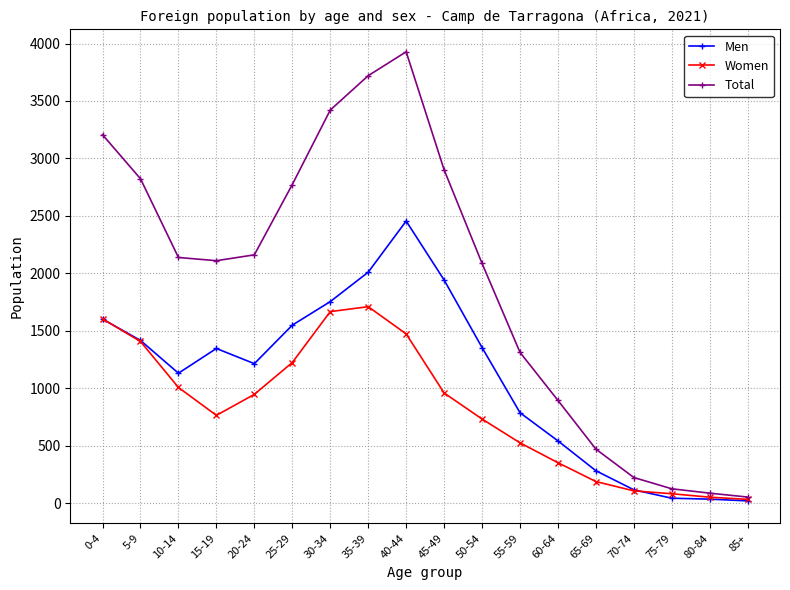

How many lines are shown in the chart?

3